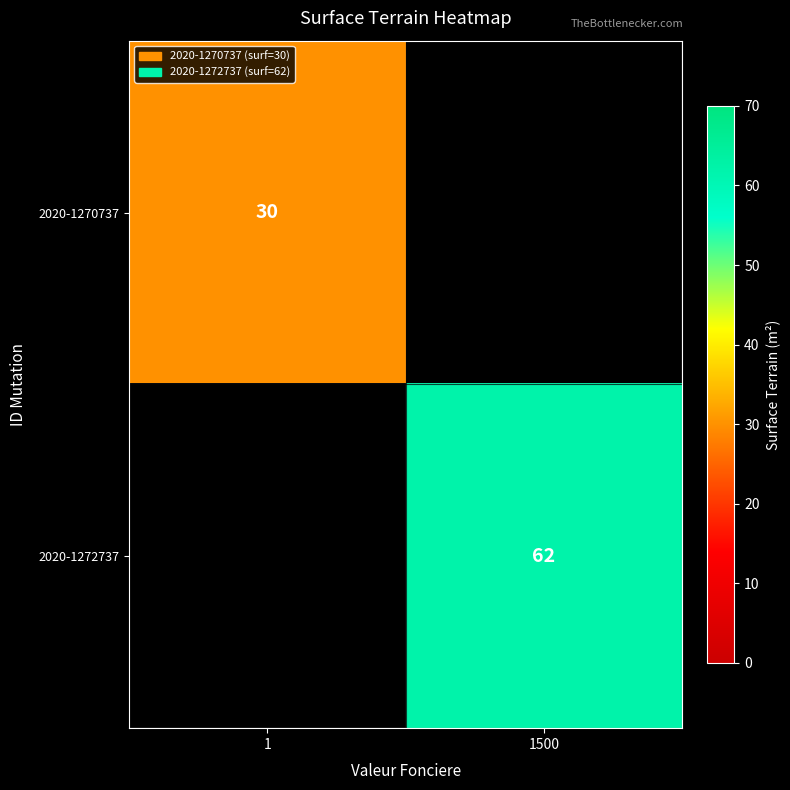

True or false: 2020-1272737 has a value of 62 at 1500.

True